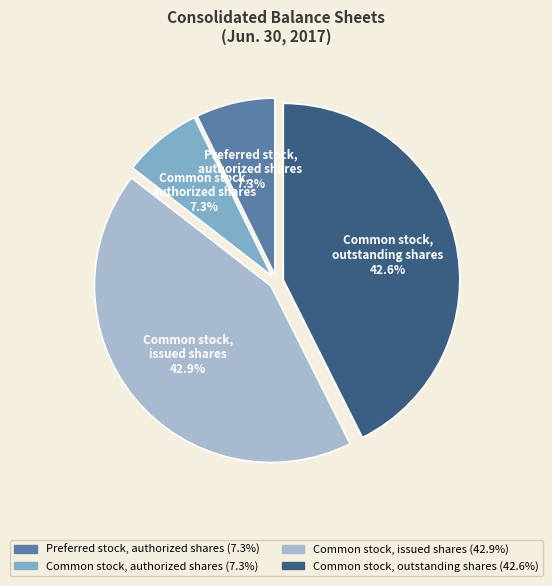

Does any single category account for the majority?

No